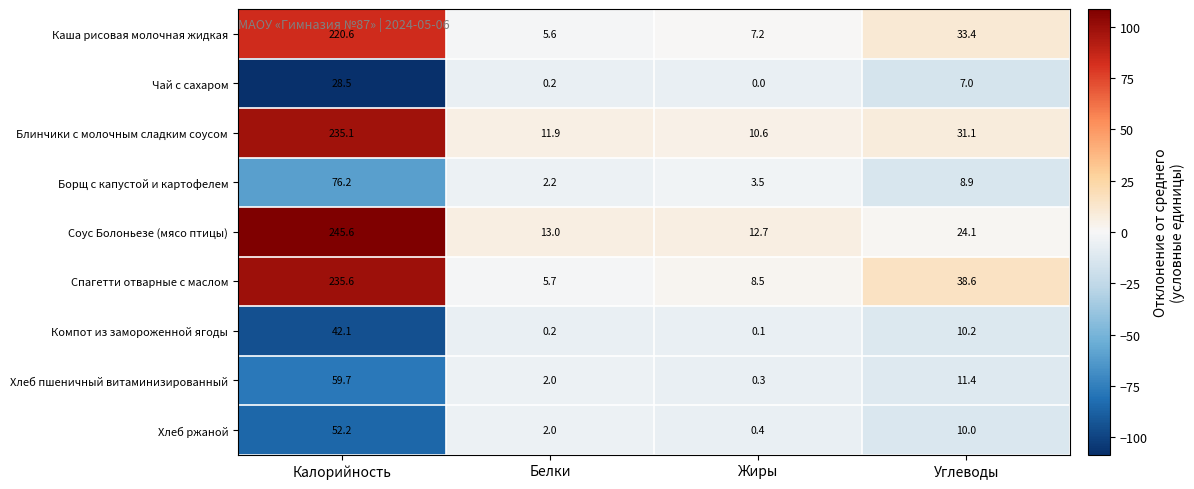

What is the total value across all series at Углеводы?

174.7